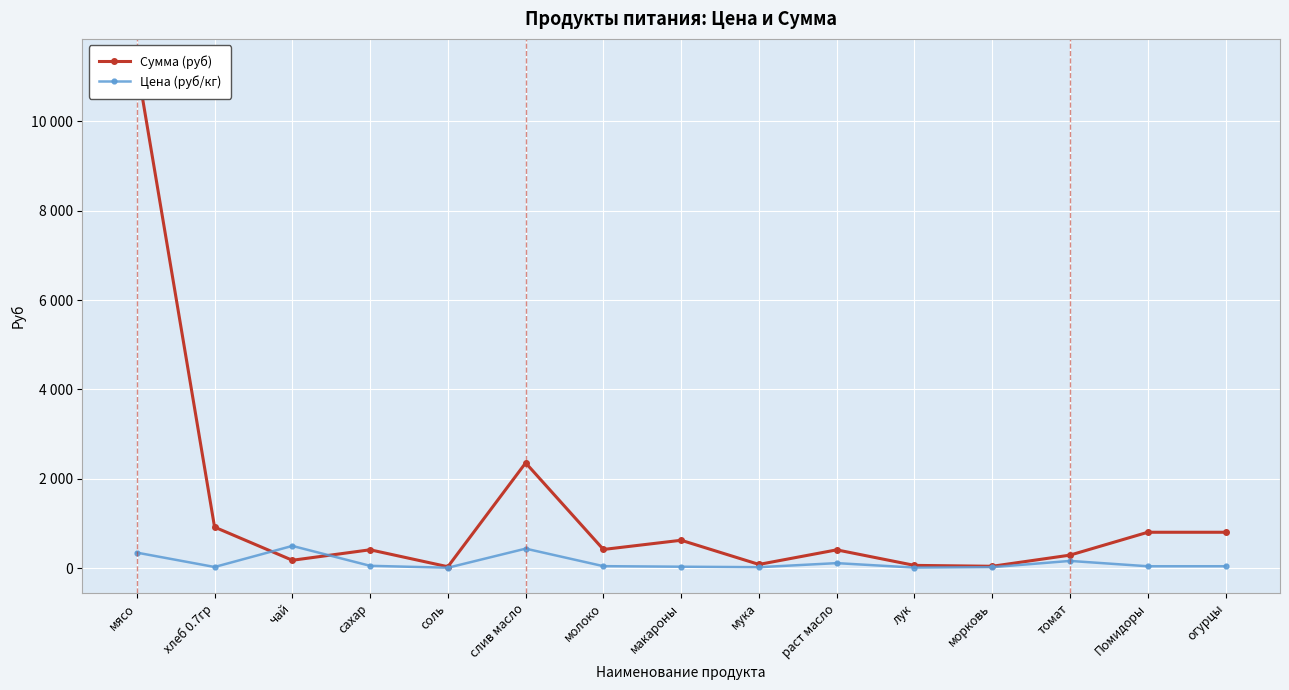

Which series ends up on top after the final intersection of Цена (руб/кг) and Сумма (руб)?

Сумма (руб)